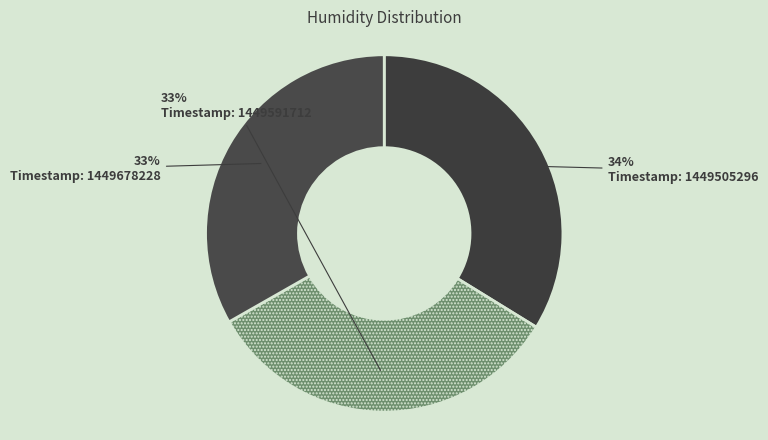

Count the number of slices in the pie.

3